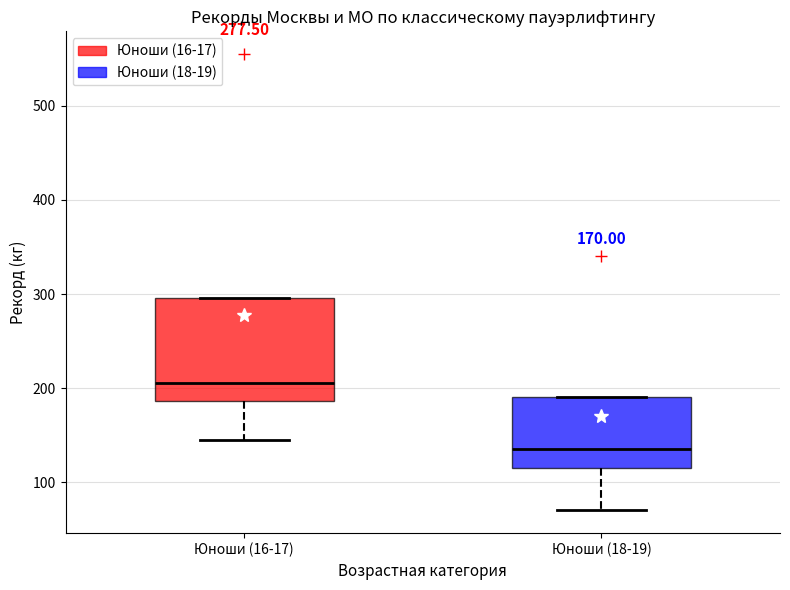

Which box is the tallest, from its lower edge to its upper edge?

Юноши (16-17)